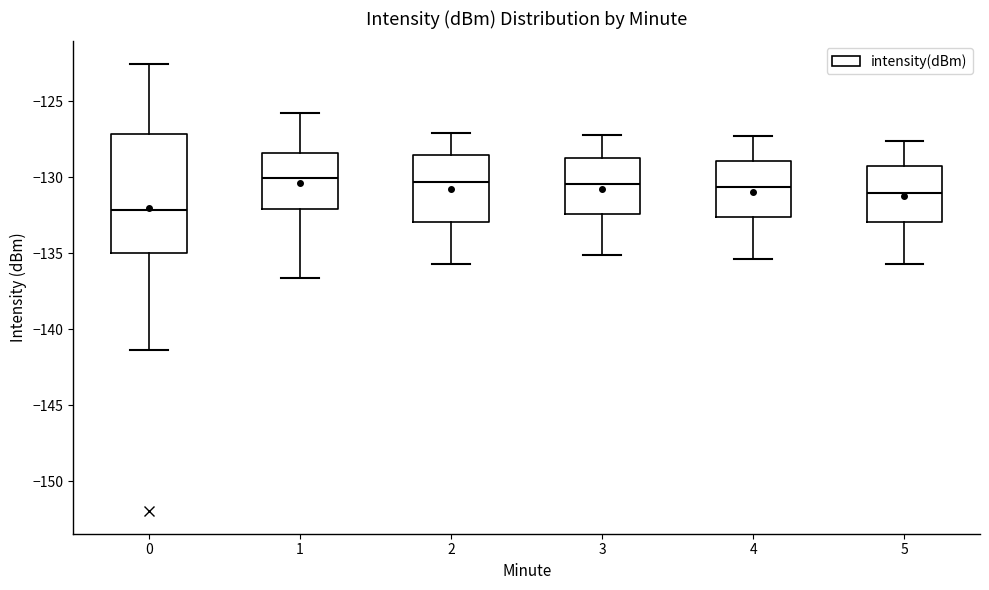

Which box is the tallest, from its lower edge to its upper edge?

0